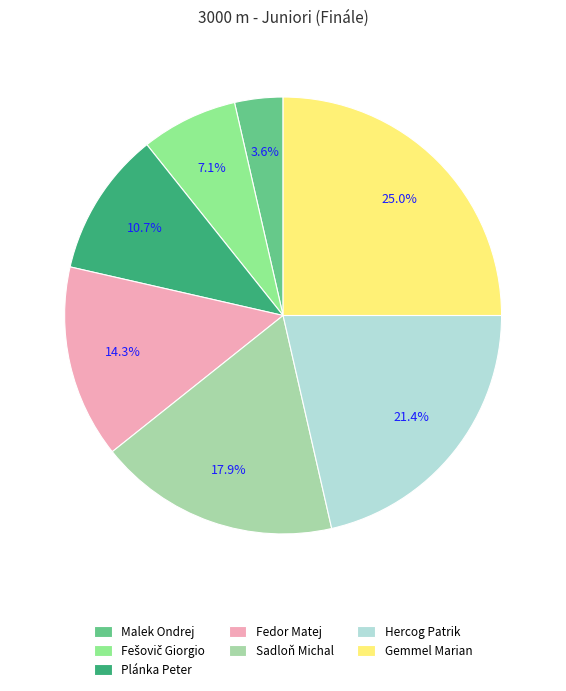

What portion of the pie excludes Fedor Matej?

85.7%